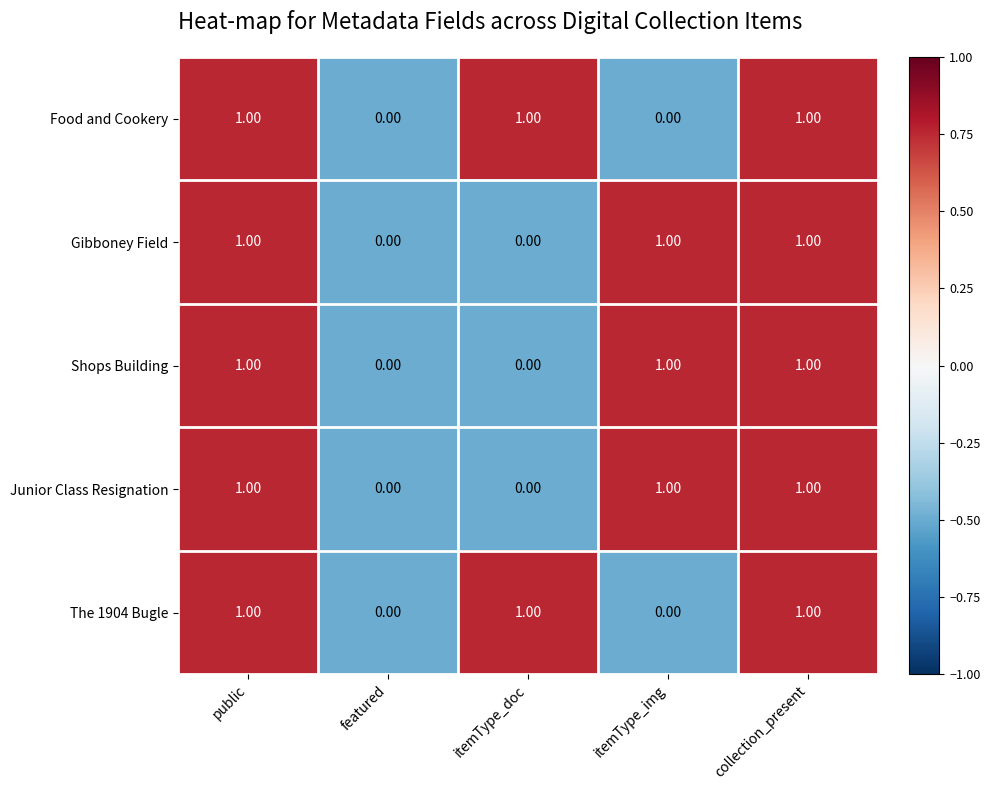

What is the total value across all series at itemType_img?

3